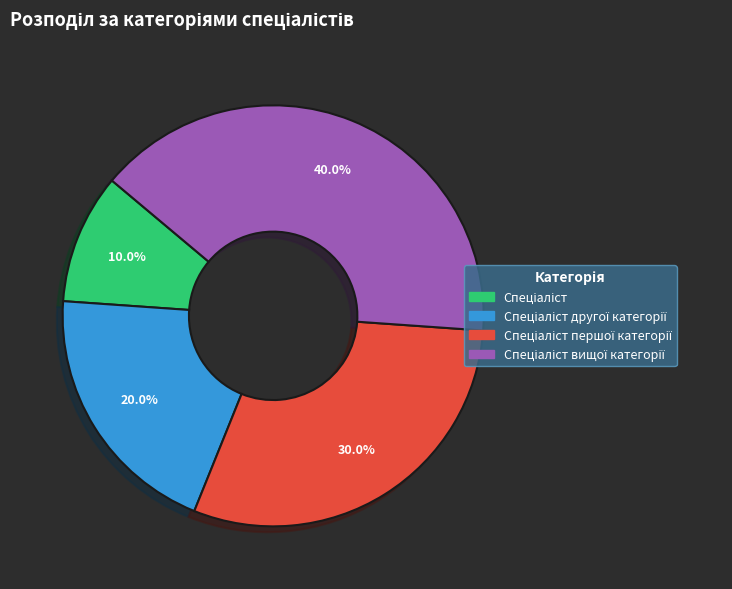

Is there a majority slice in this chart?

No